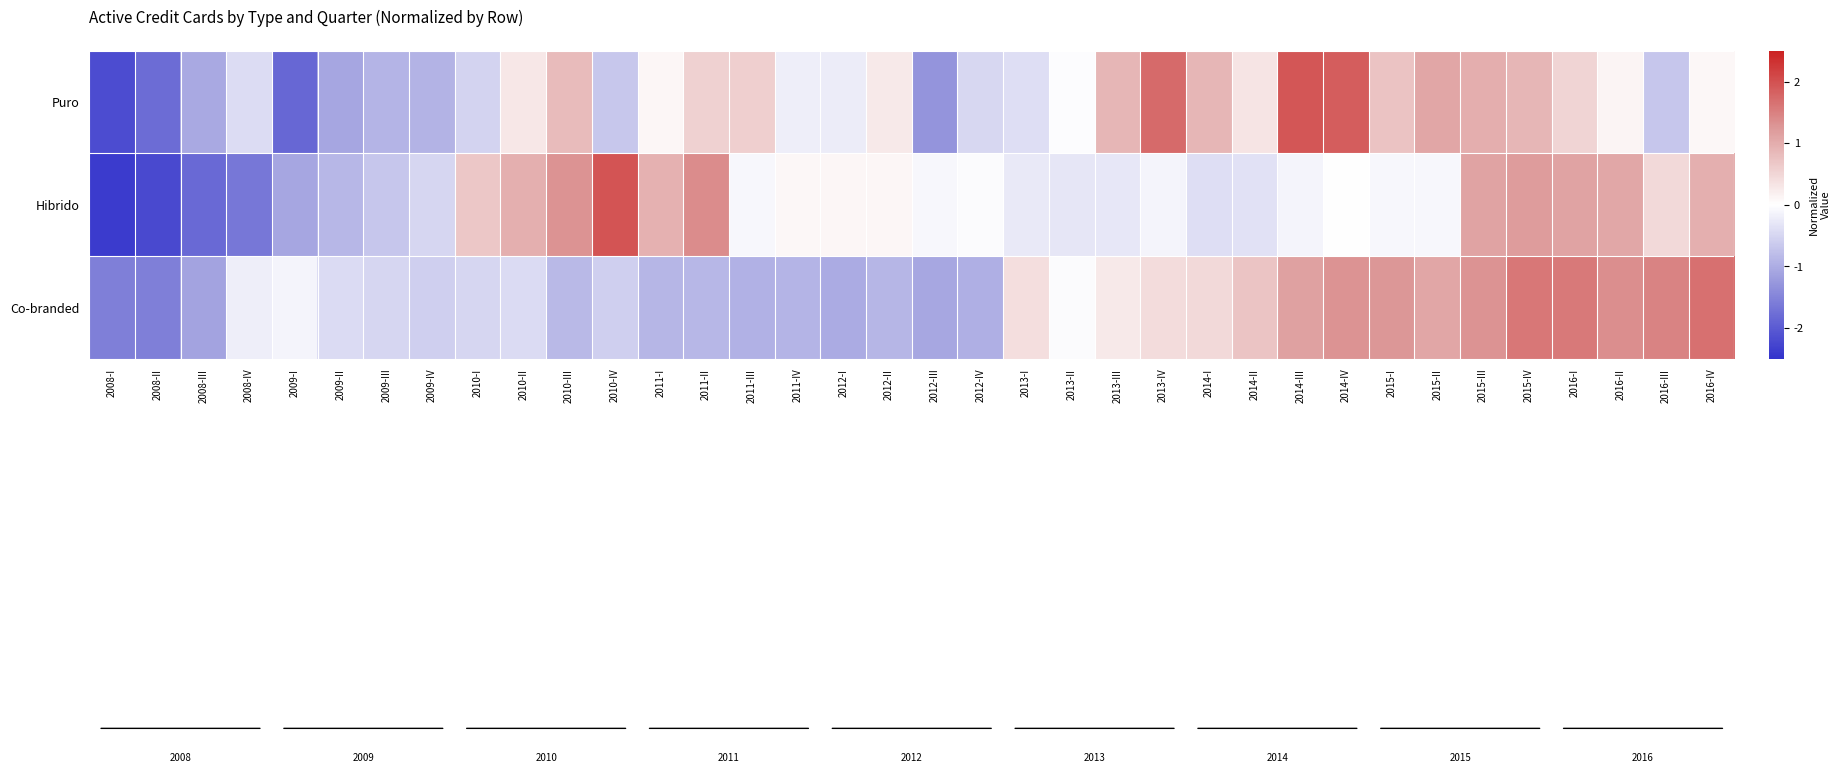

Which series has the widest spread of values?

Hibrido